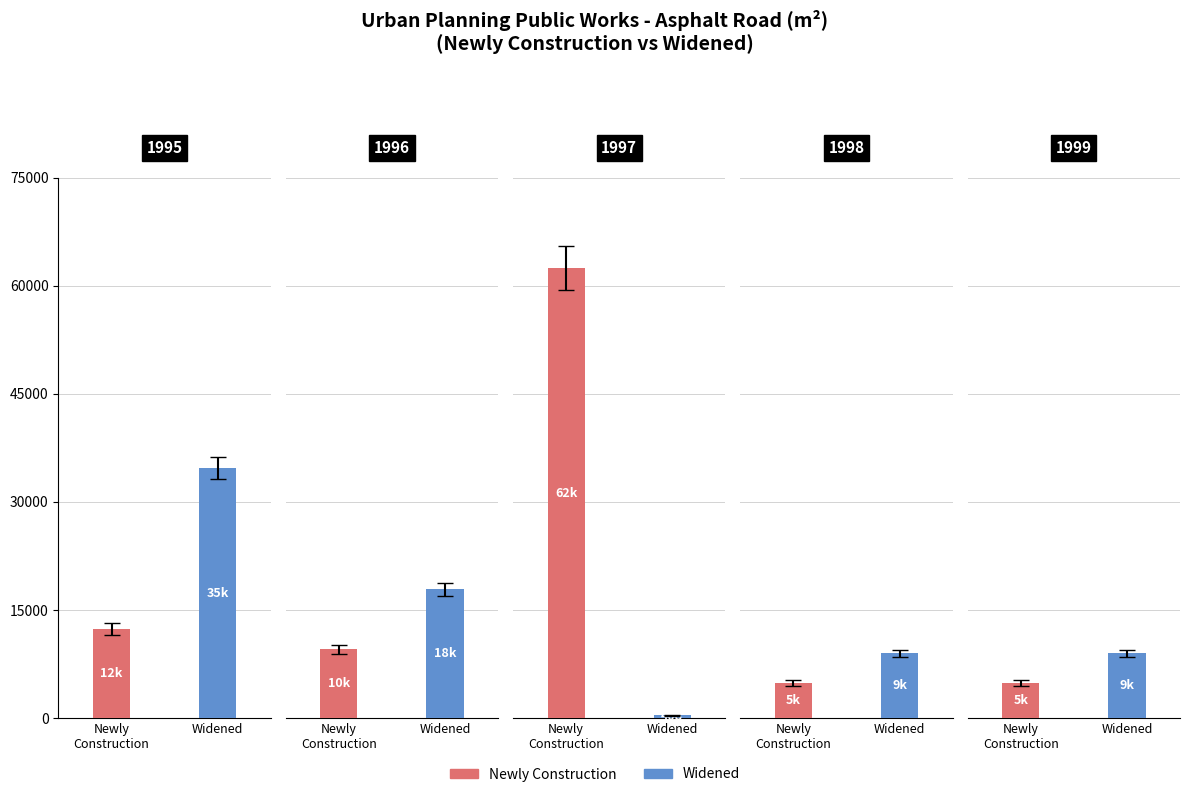

How many distinct data groups are displayed?

2